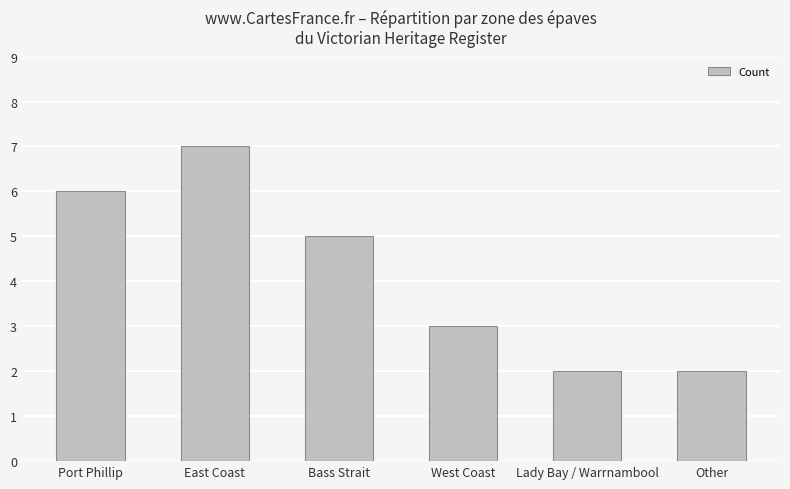

What is the value of the 4th bar from the left?

3